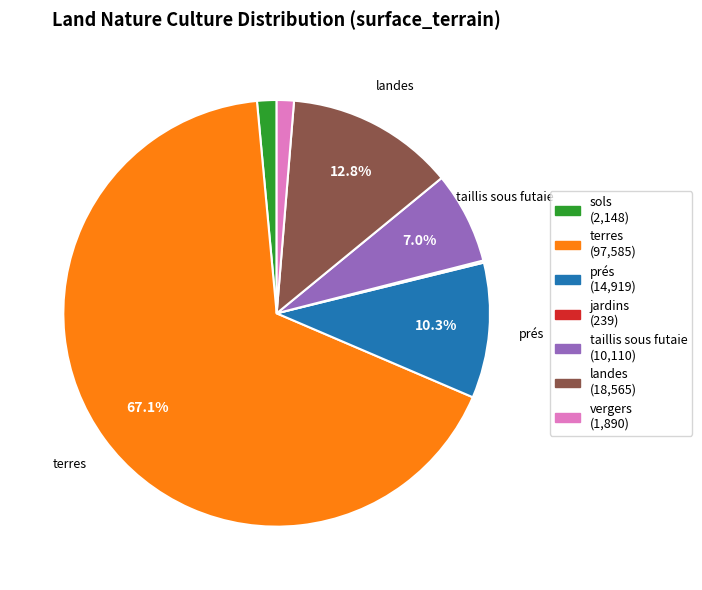

To the nearest percent, what is the average slice percentage?

14%